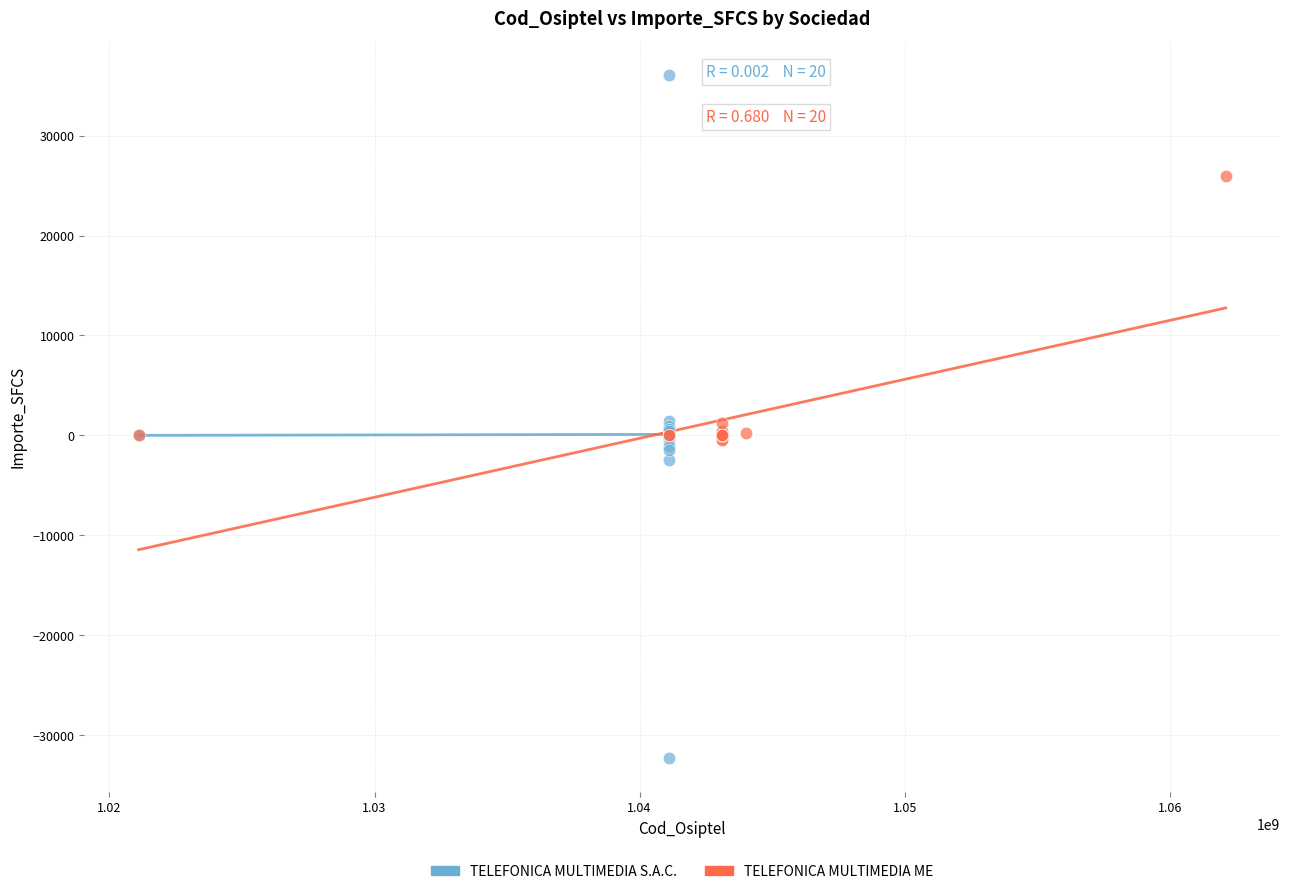

Which series contains the lowest Y value?

TELEFONICA MULTIMEDIA S.A.C.